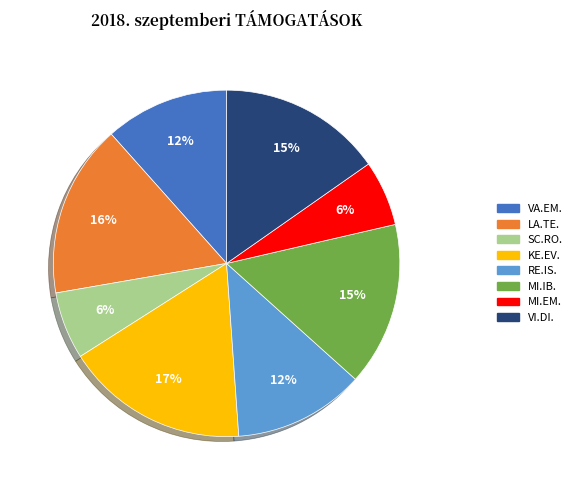

Count the number of slices in the pie.

8